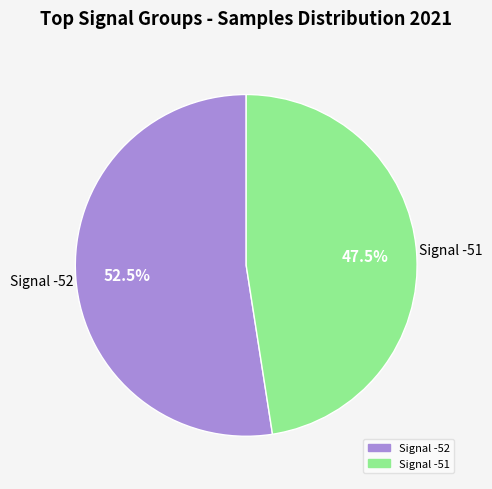

Is there a majority slice in this chart?

Yes